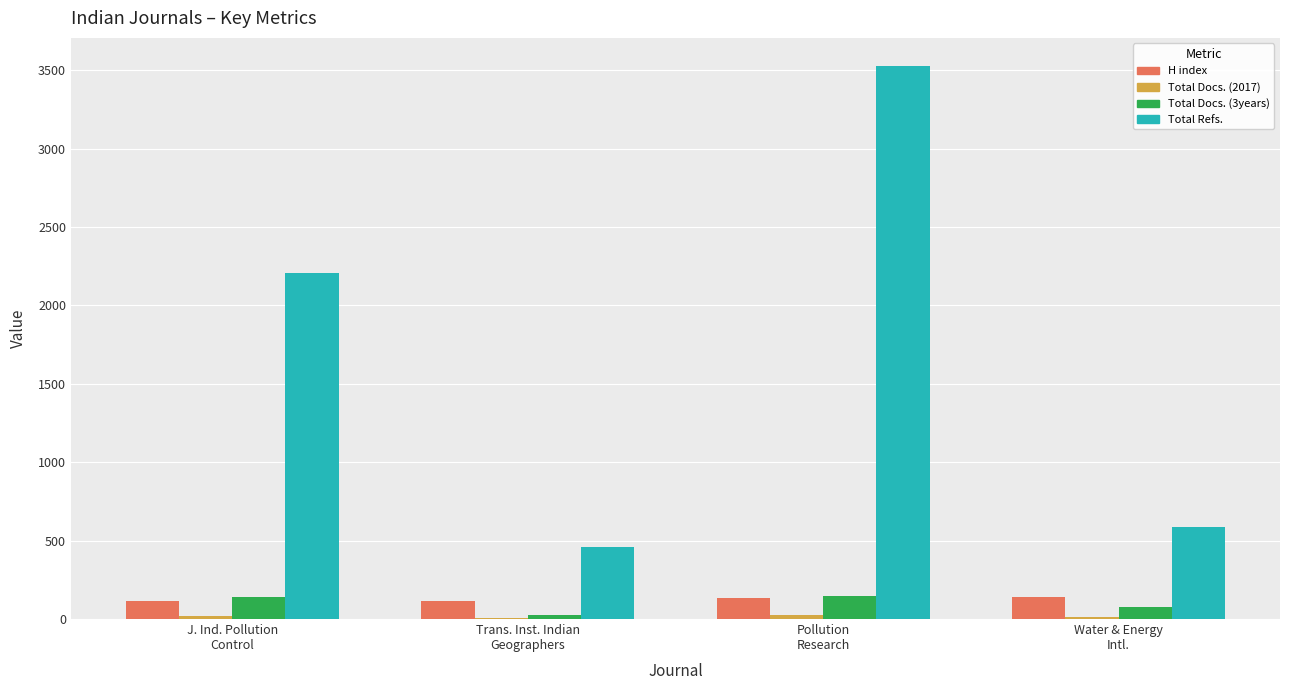

What is the greatest value displayed?

3529